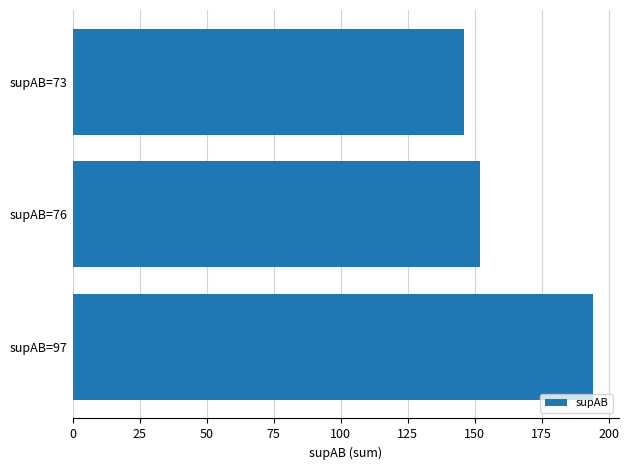

List the labels in order of value, smallest first.

supAB=73, supAB=76, supAB=97